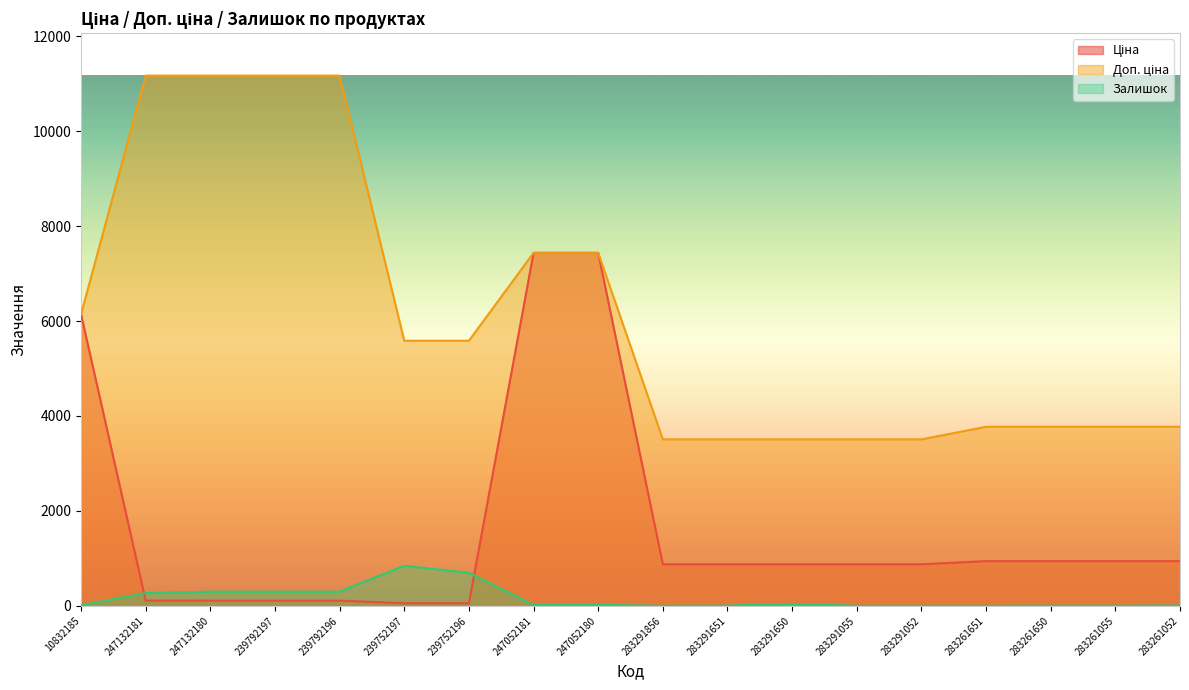

Which series has the largest total across all categories?

Доп. ціна